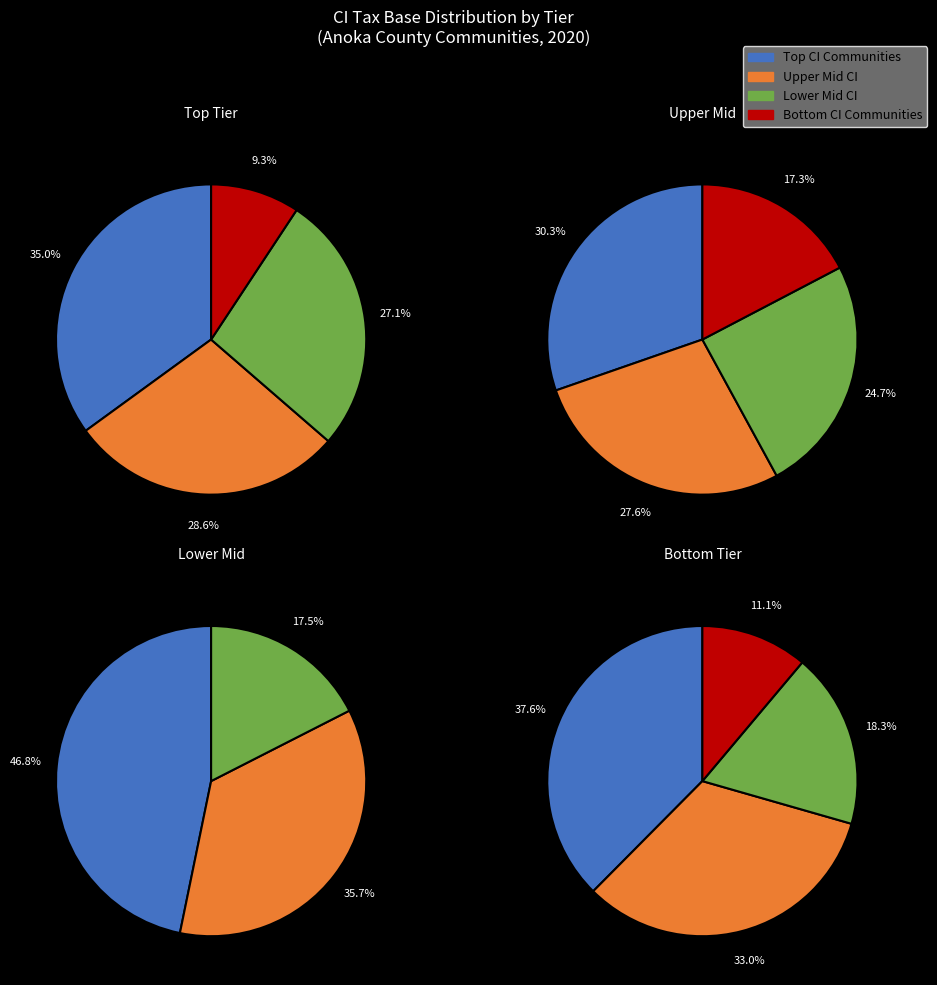

The Centerville slice represents 12% of the pie. True or false?

False